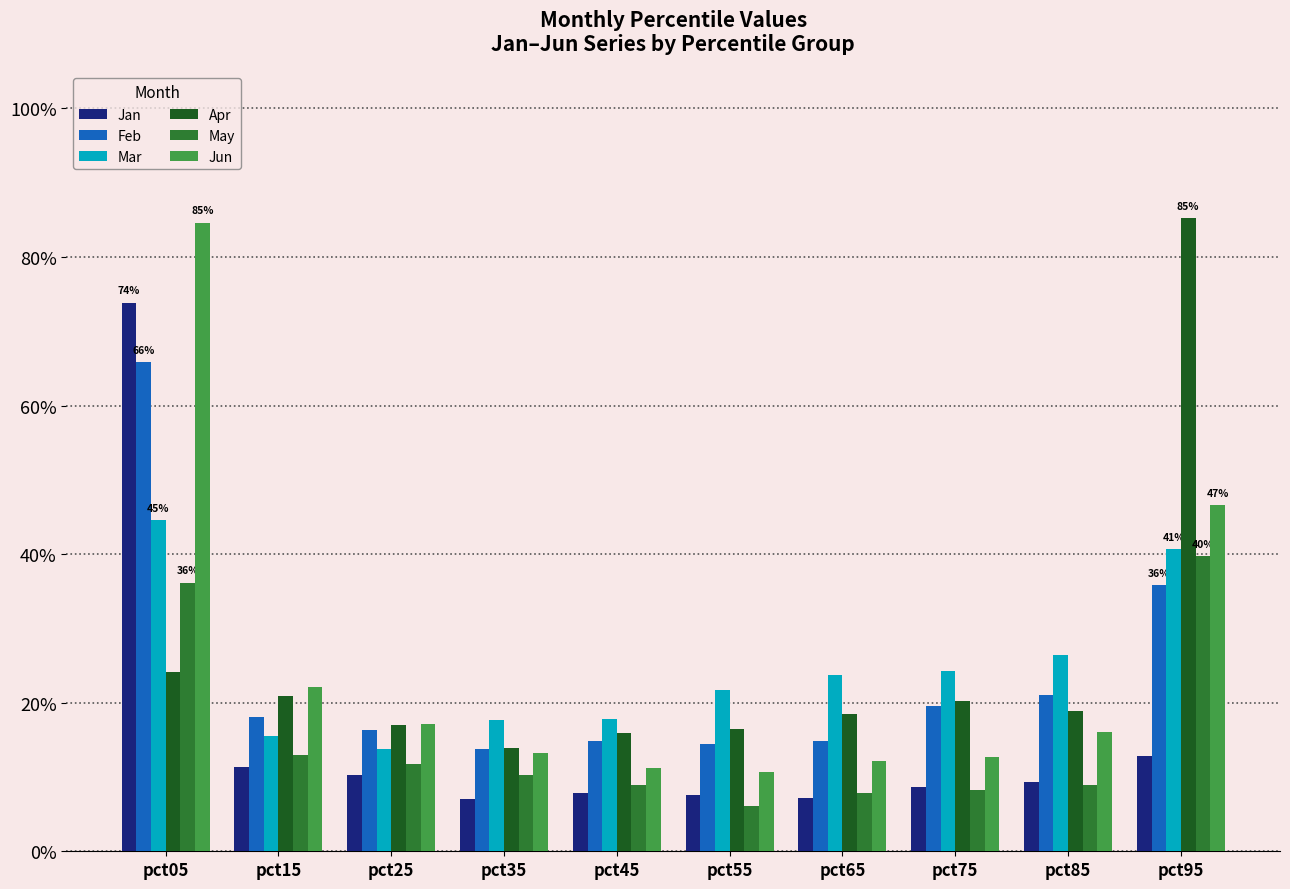

Are the bars grouped side by side (vs. stacked)?

Yes